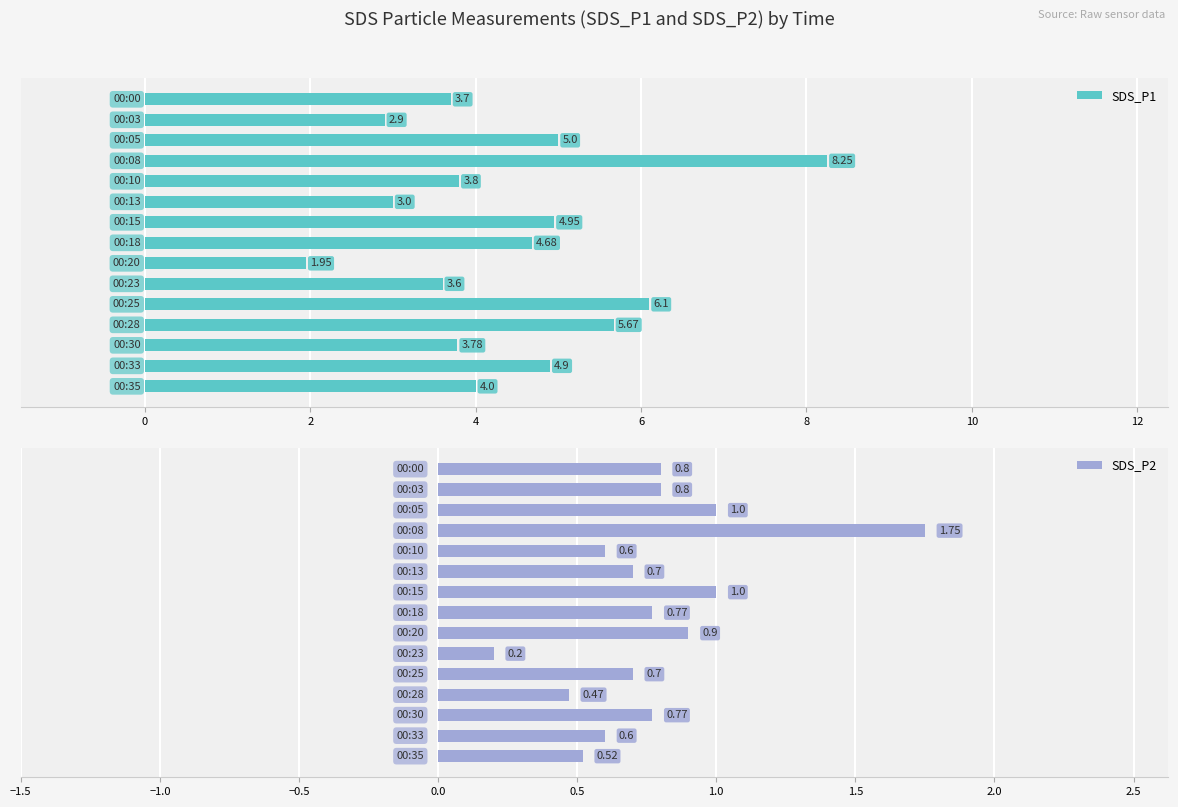

What is the value of the SDS_P2 bar at the 3rd from the left?

1.0